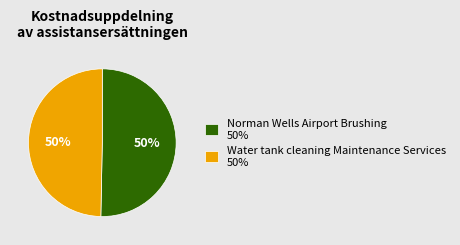

Approximately how many times larger is the value at Norman Wells Airport Brushing 50% compared to Water tank cleaning Maintenance Services 50%?

1.0